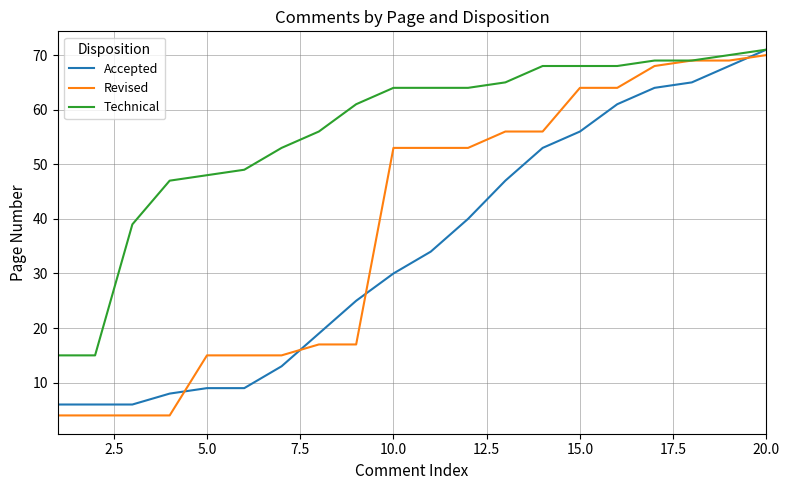

True or false: Accepted and Revised intersect in this chart.

True